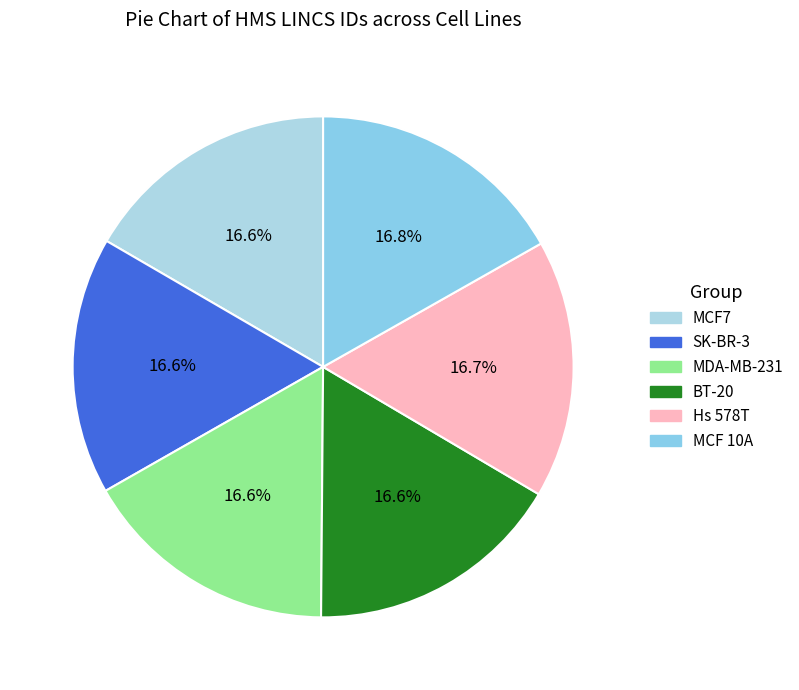

True or false: MCF7 accounts for 17% of the total.

True